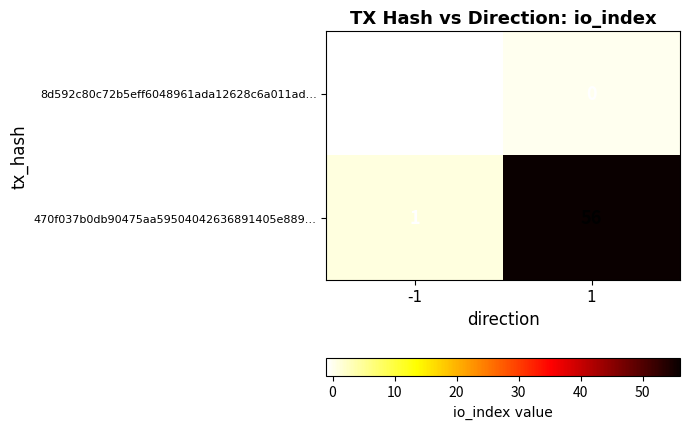

True or false: 470f037b0db90475aa59504042636891405e889… has a value of 1 at -1.

True